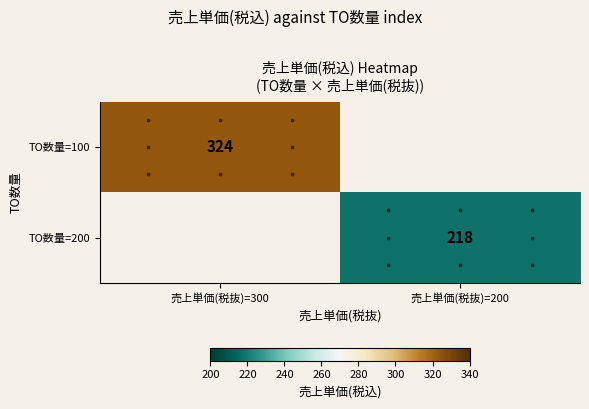

Read the TO数量=200 value at 売上単価(税抜)=200.

218.0